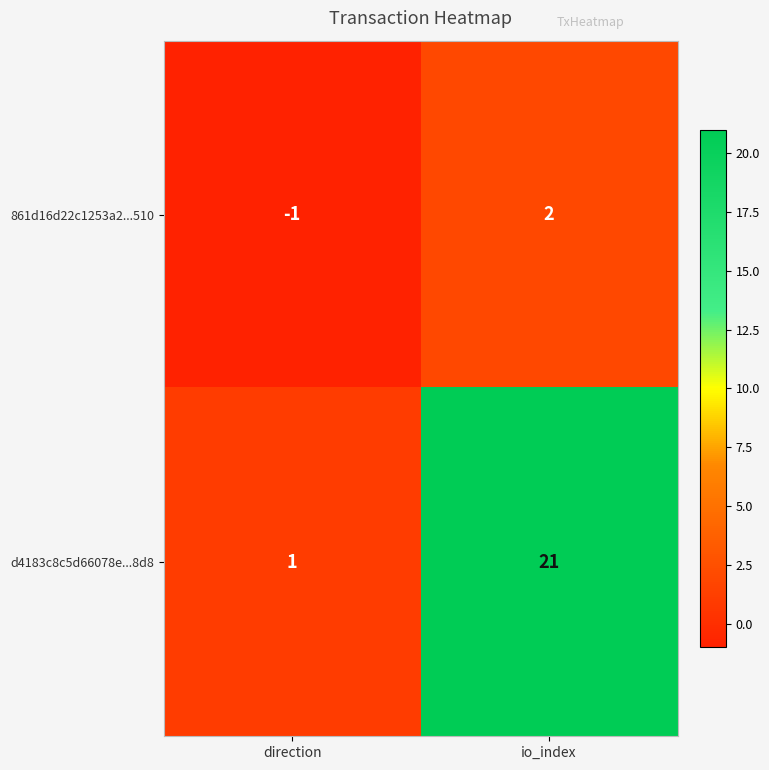

Rank the categories by d4183c8c5d66078e...8d8 value from lowest to highest.

direction, io_index